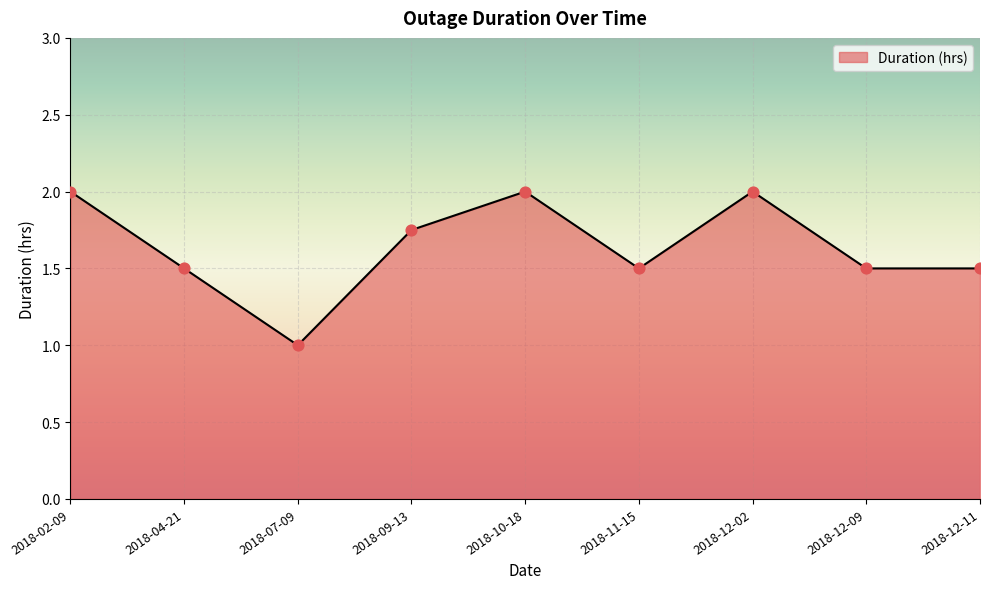

Approximately how many times larger is the value at 2018-10-18 compared to 2018-02-09?

1.0